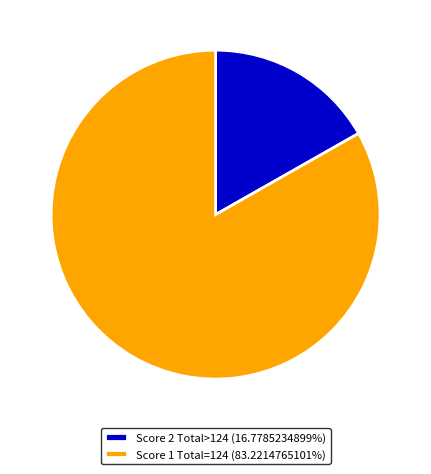

What is the ratio of the value at Score 1 Total=124 (83.2214765101%) to the value at Score 2 Total>124 (16.7785234899%)?

5.0